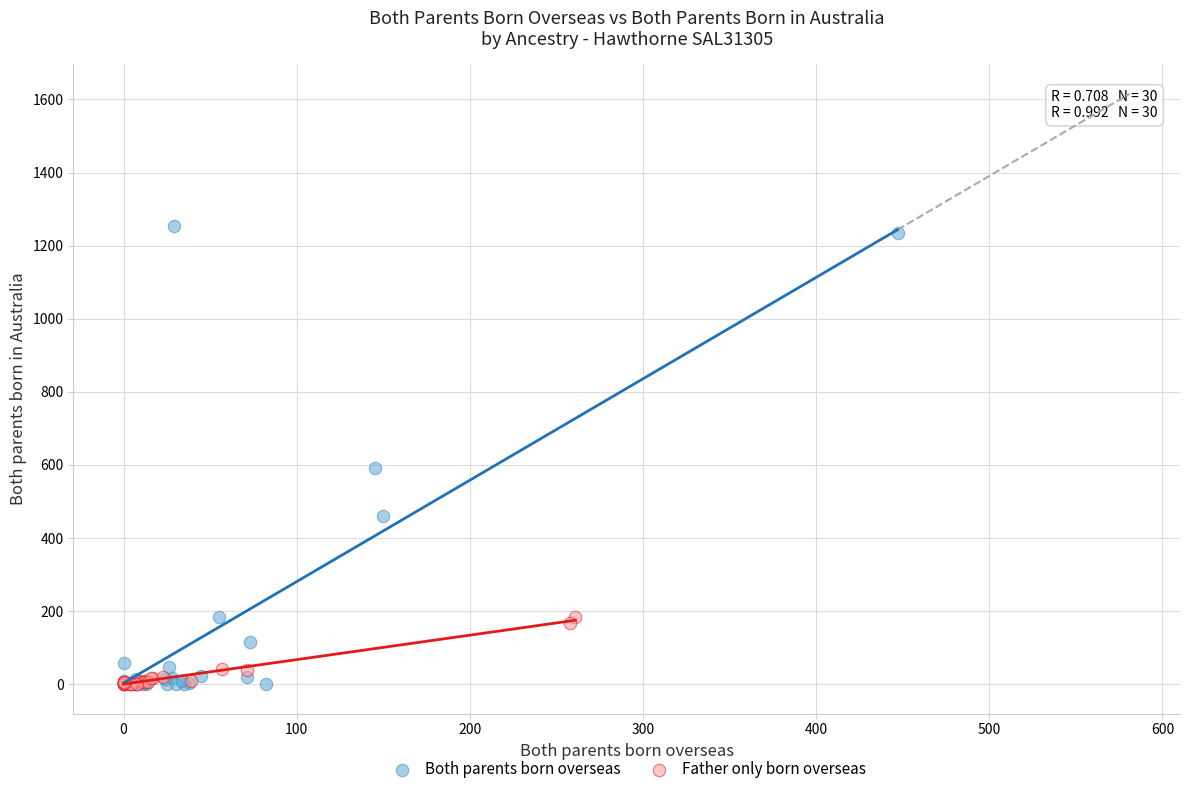

Which series contains the highest Y value?

Both parents born overseas